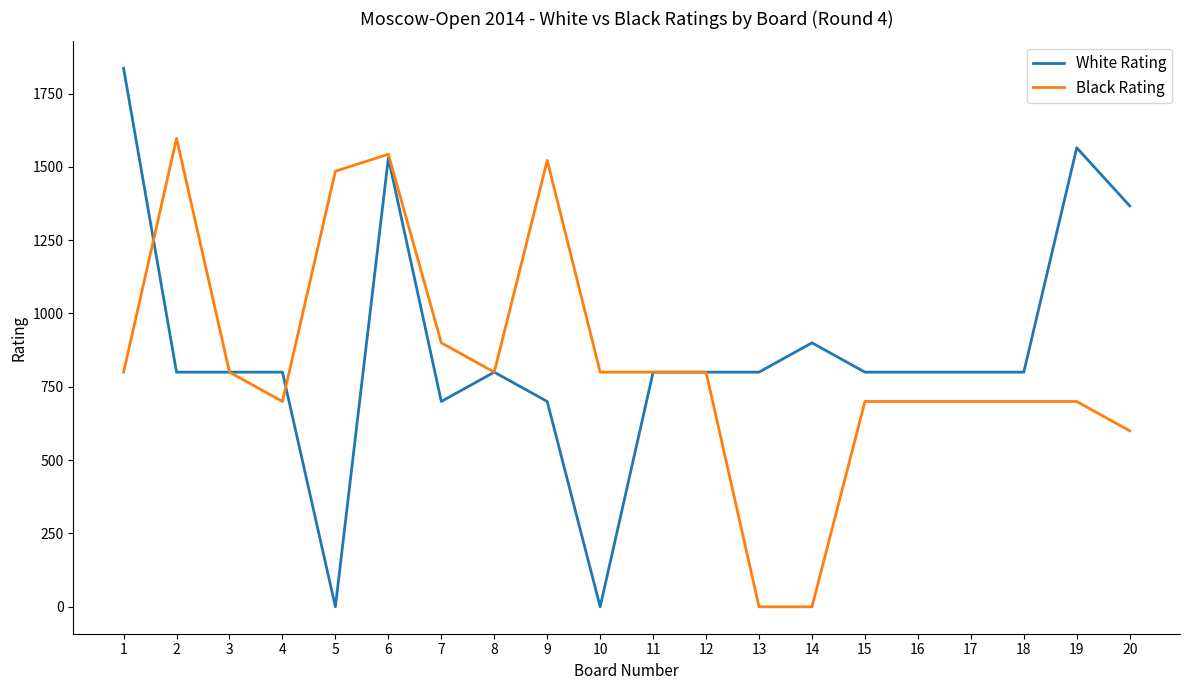

Which series has the largest total across all categories?

White Rating